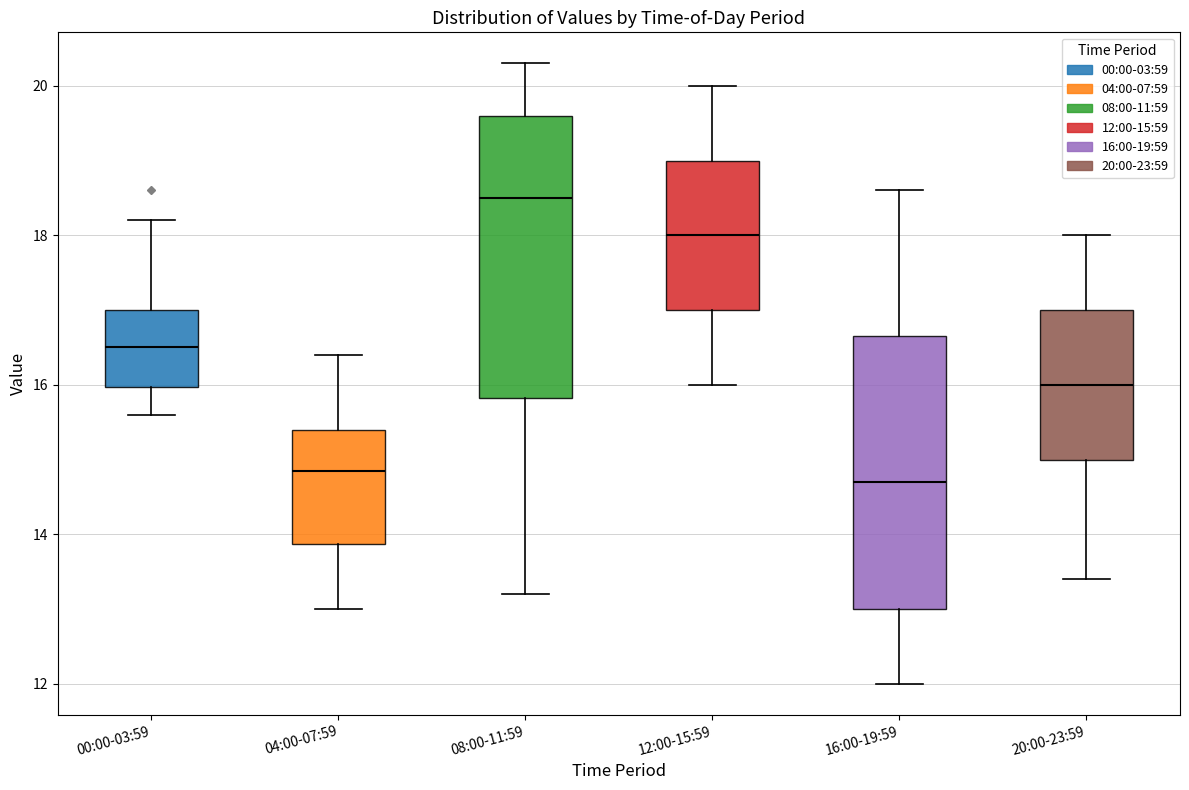

Which box has the highest median line?

08:00-11:59